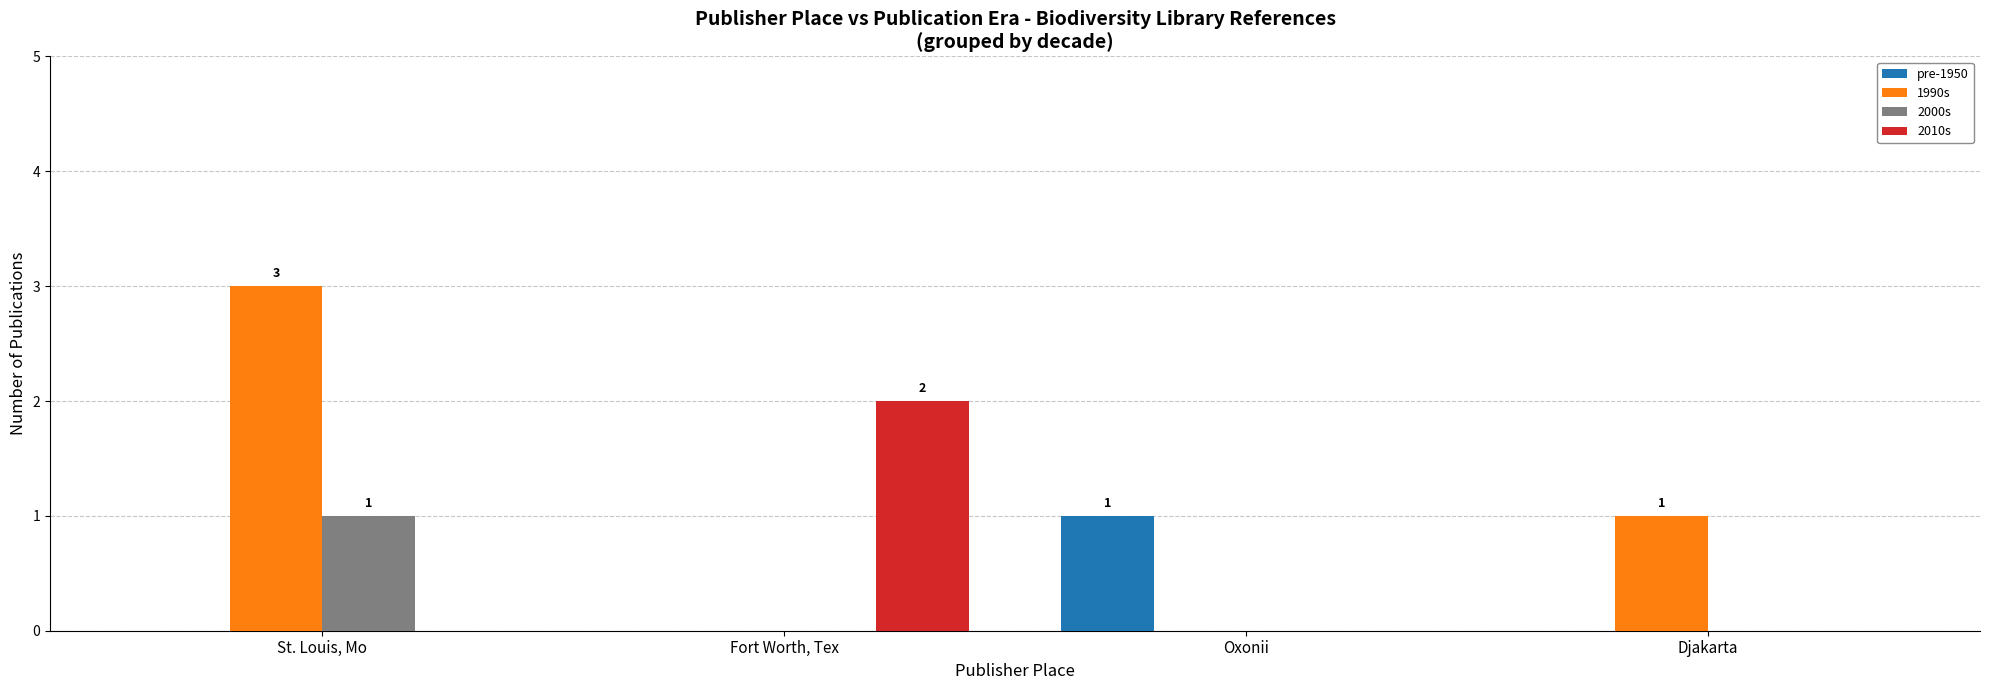

What is the sum of all pre-1950 values?

1